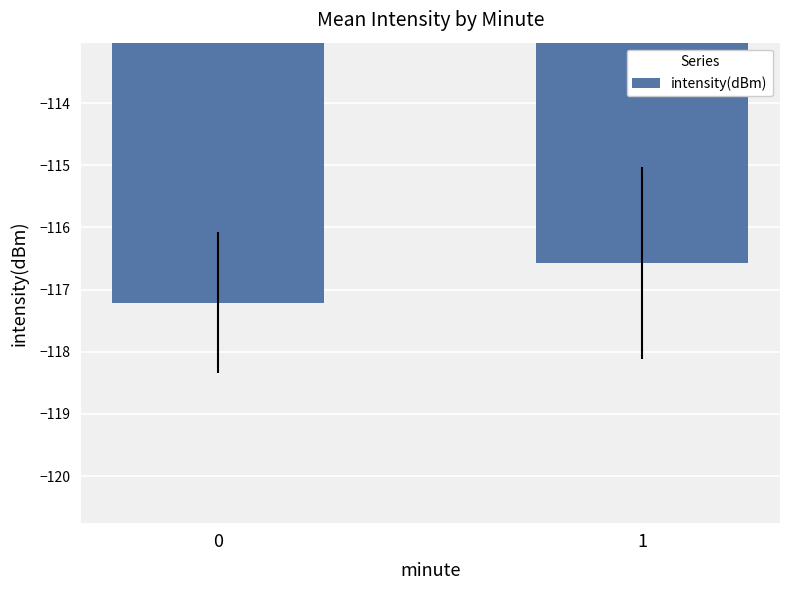

Rank the categories by value from lowest to highest.

0, 1